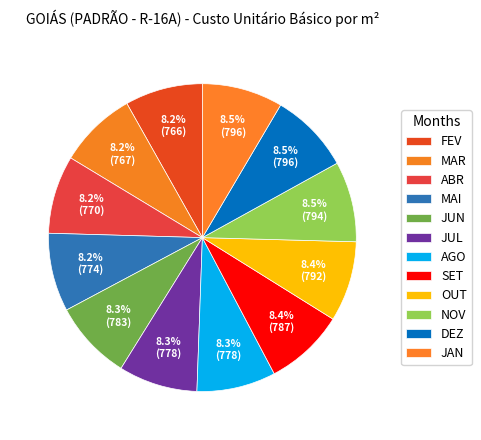

Does JUL represent more than half of the total?

No